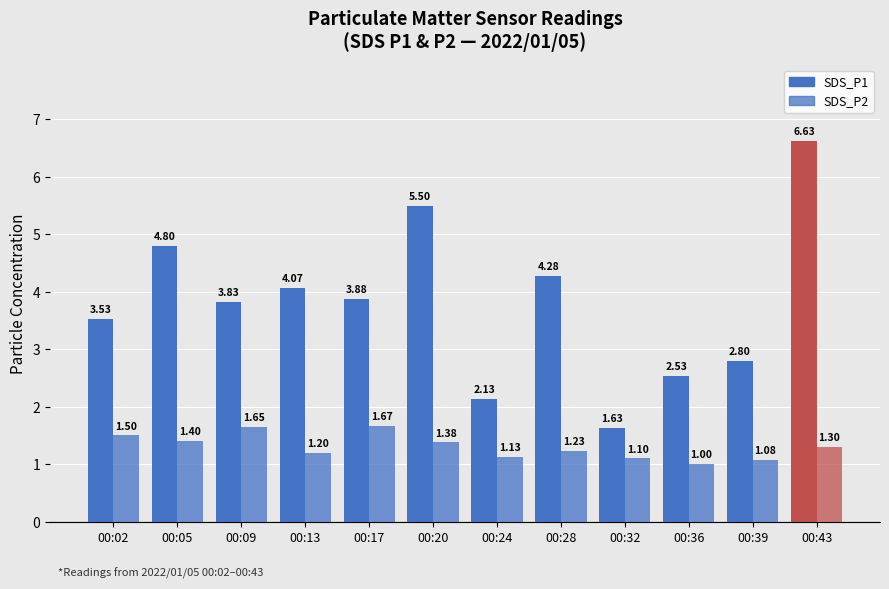

Are the bars grouped side by side (vs. stacked)?

Yes